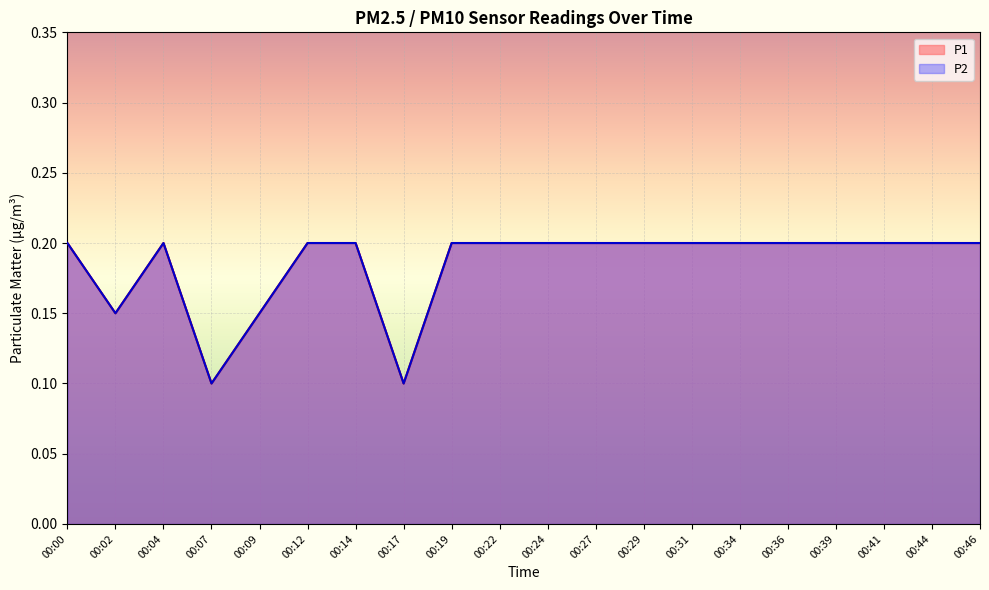

What is the sum of all P1 values?

3.7